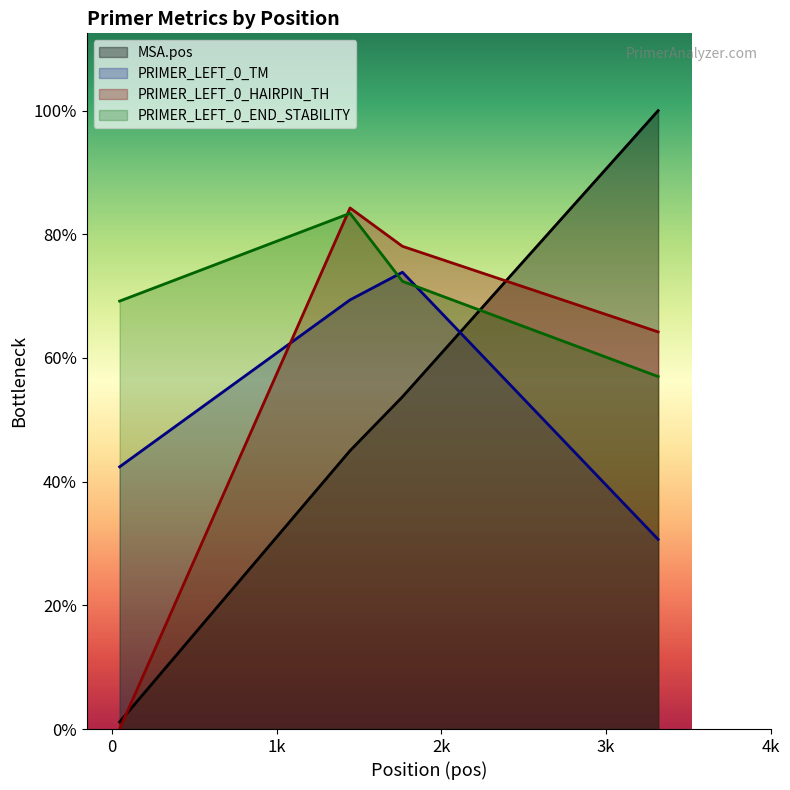

How many series are shown in this chart?

4